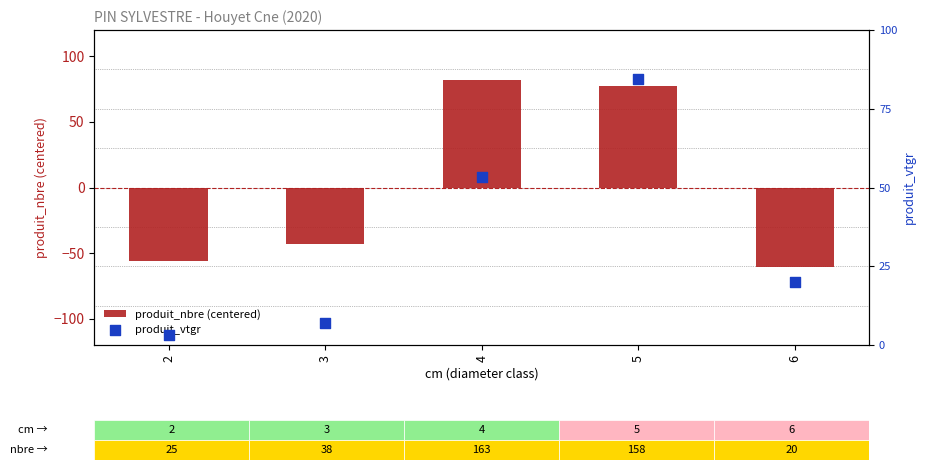

Which series contains the lowest Y value?

produit_nbre (centered)